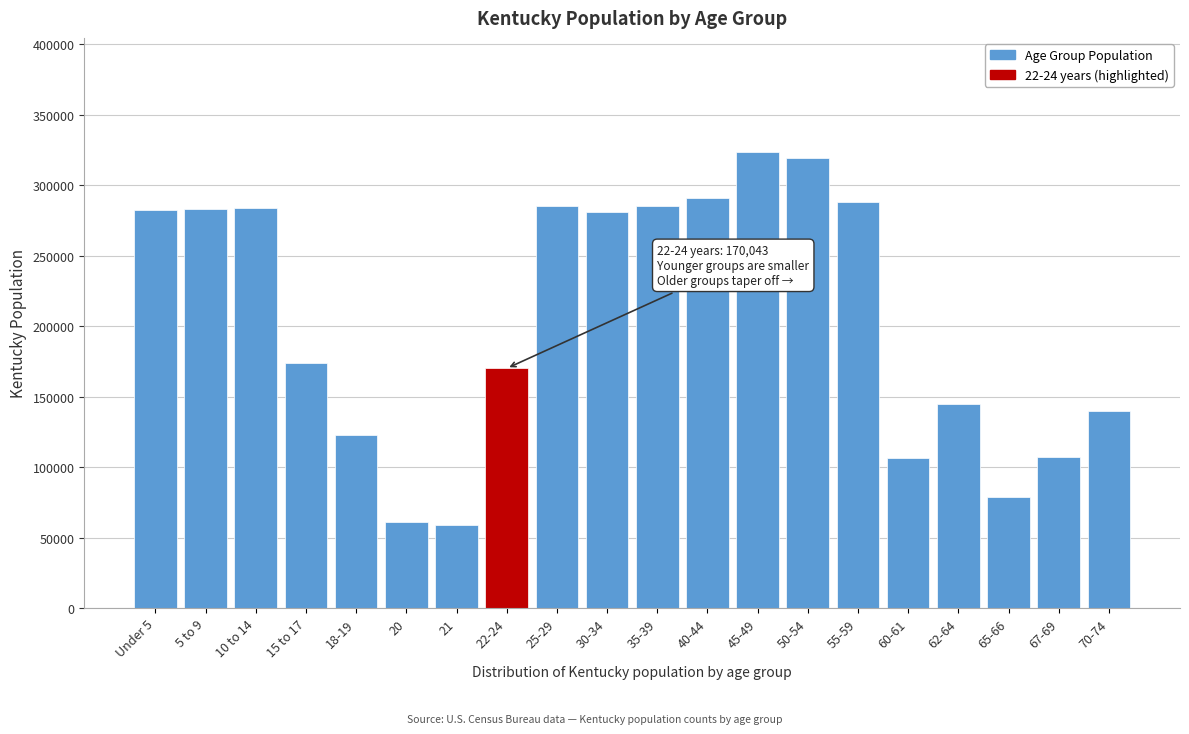

What is the maximum value shown in the chart?

323642